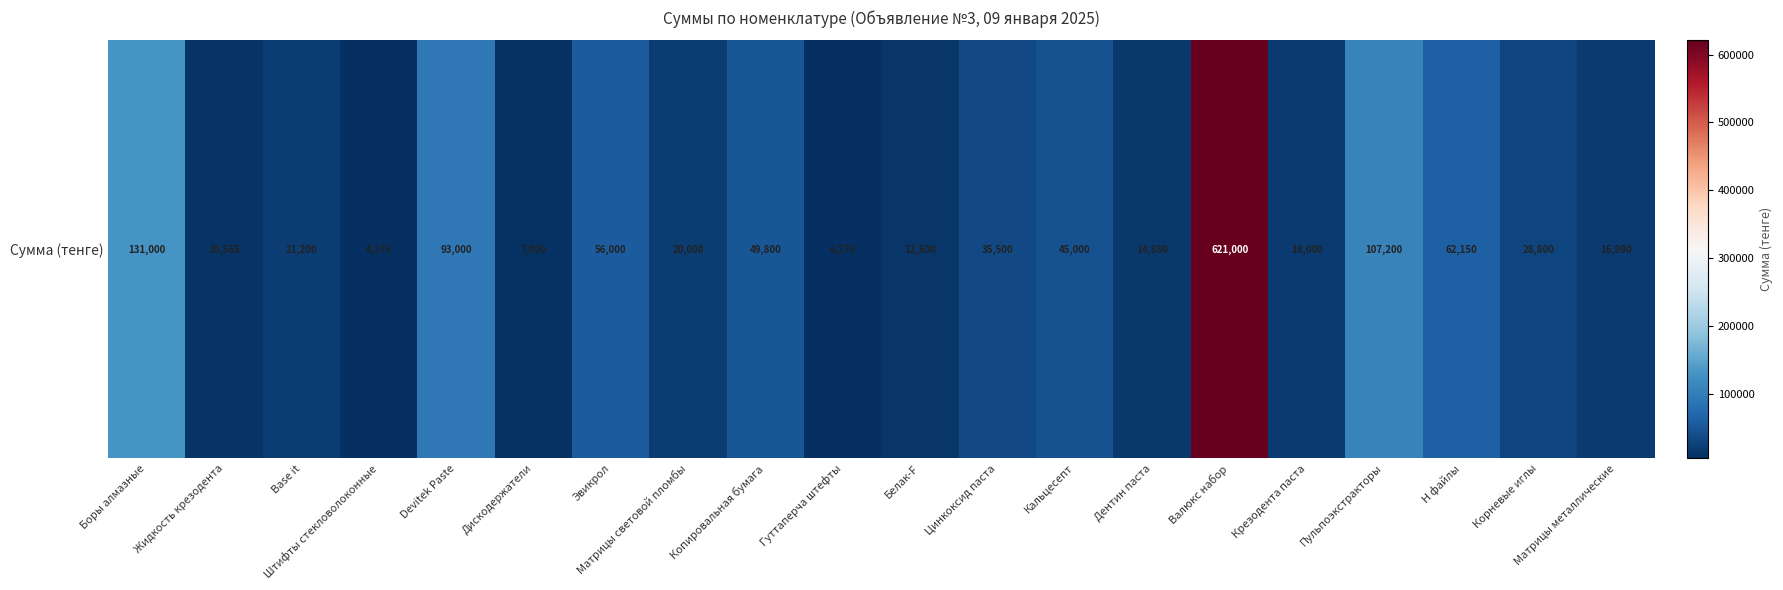

What is the sum of the values at Белак-F and Эвикрол?

68500